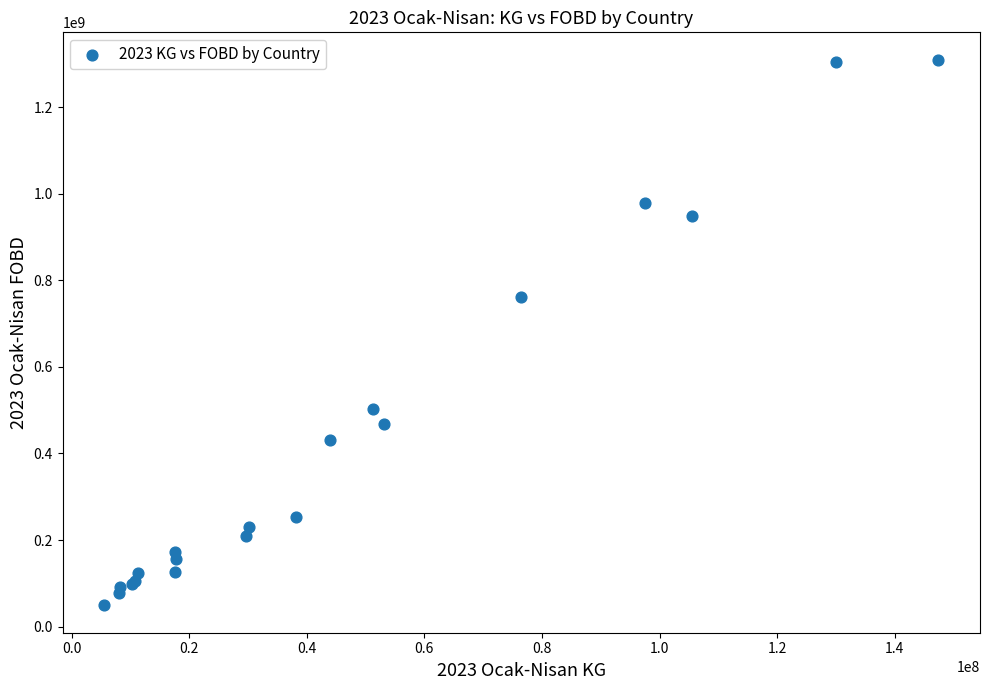

What Y value in the scatter plot is closest to 679364693?

760421817.5